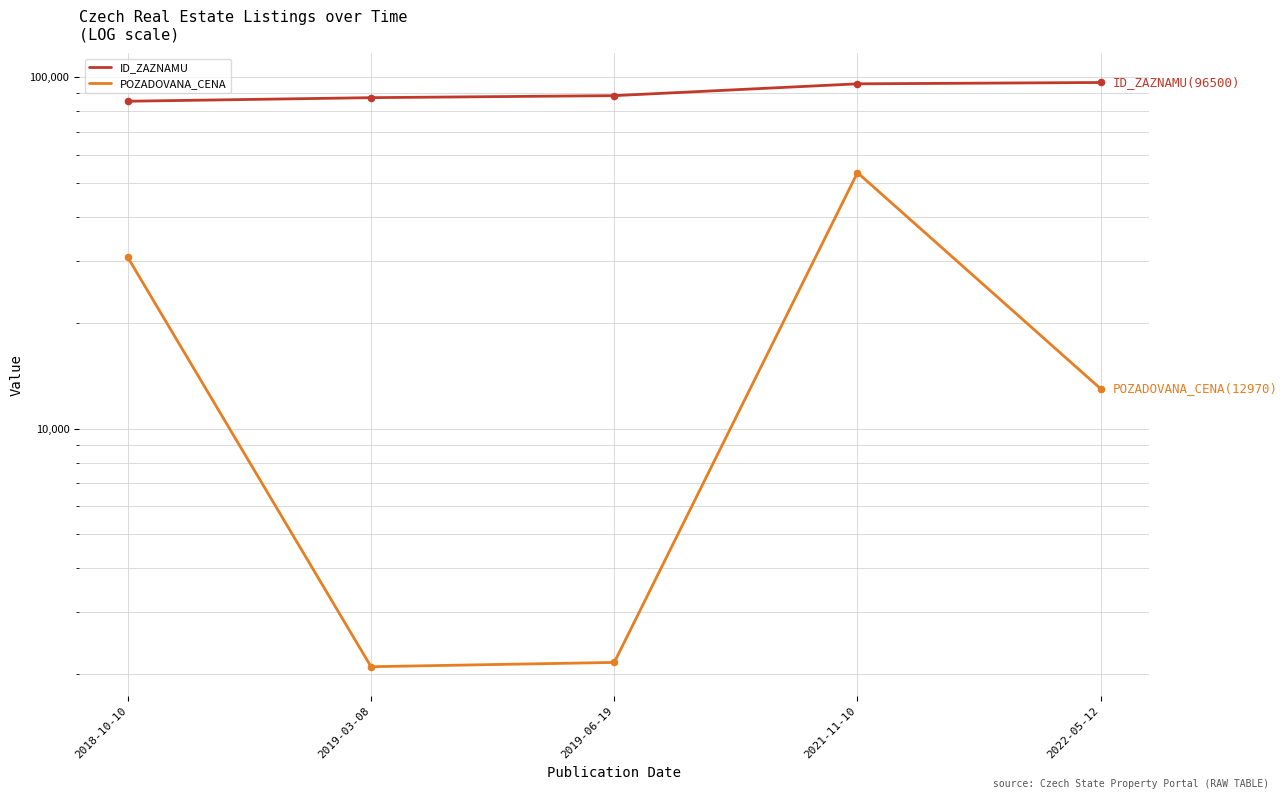

Which series reaches the minimum Y coordinate?

POZADOVANA_CENA